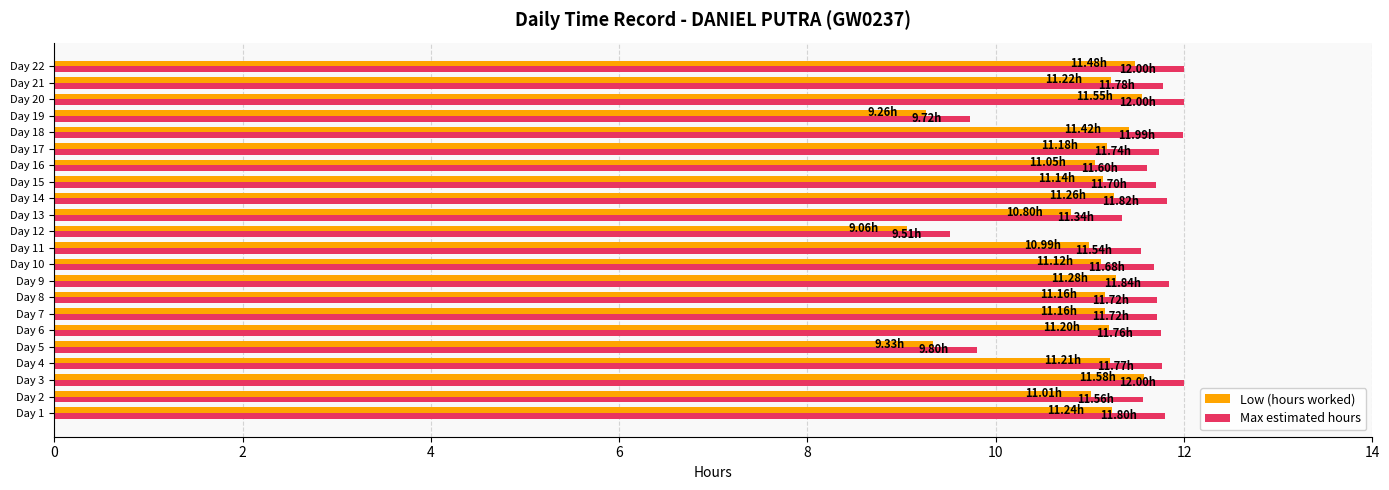

What is the difference between the maximum and minimum values in the Low (hours worked) series?

2.5